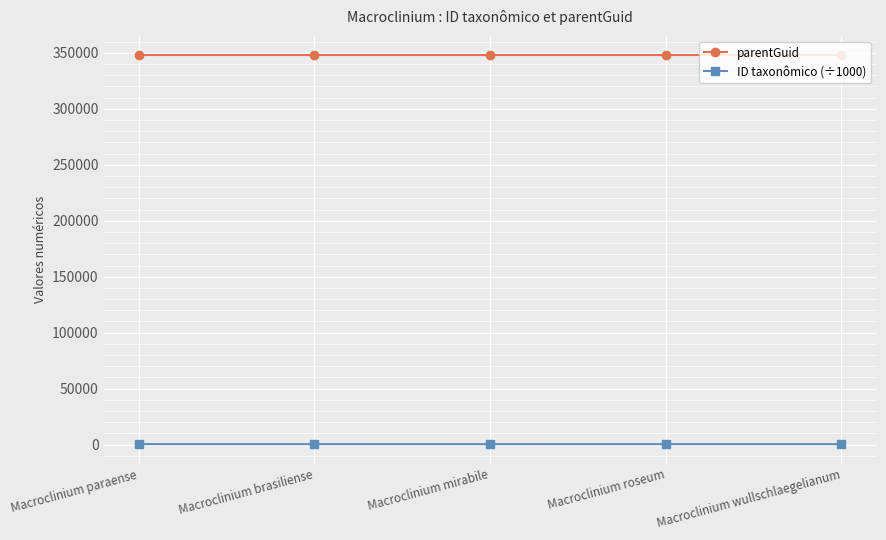

Which series has the largest range (max minus min)?

ID taxonômico (÷1000)